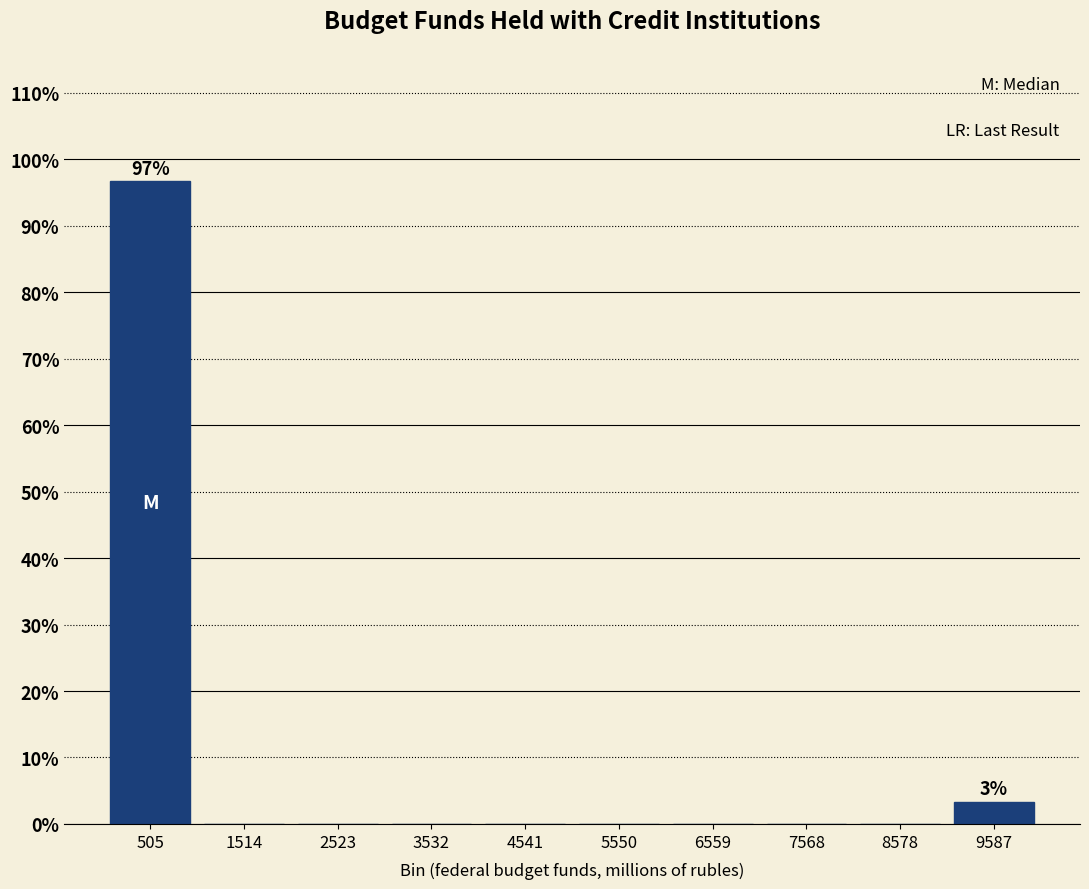

Over which range of the x-axis is the bar tallest?

0 to 1000